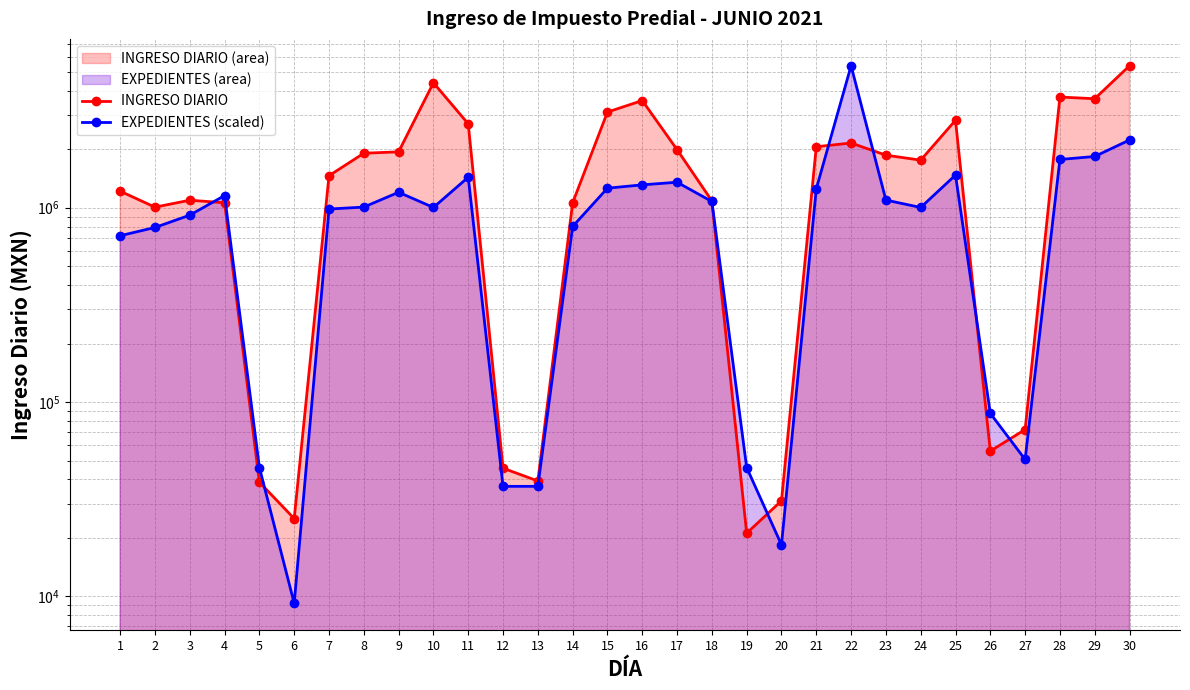

At which category is the sum across all series the highest?

30